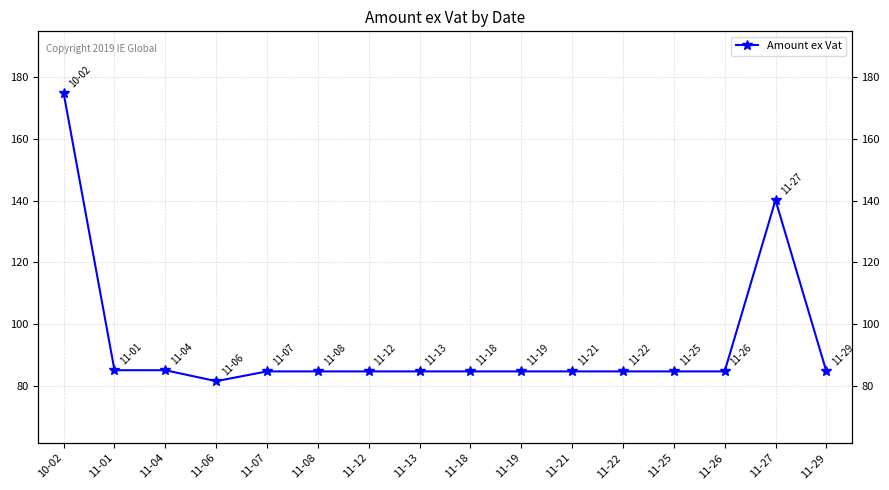

True or false: there are more than 0 points higher than both neighbors.

True